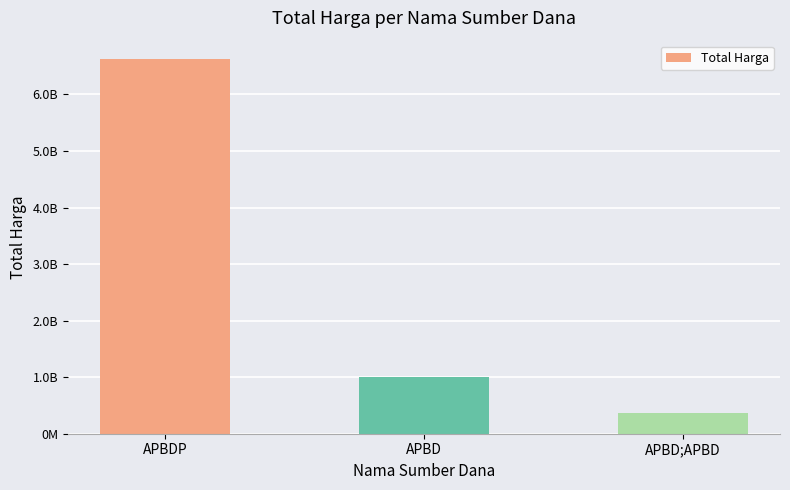

What is the sum of the values at APBD and APBDP?

7627180615